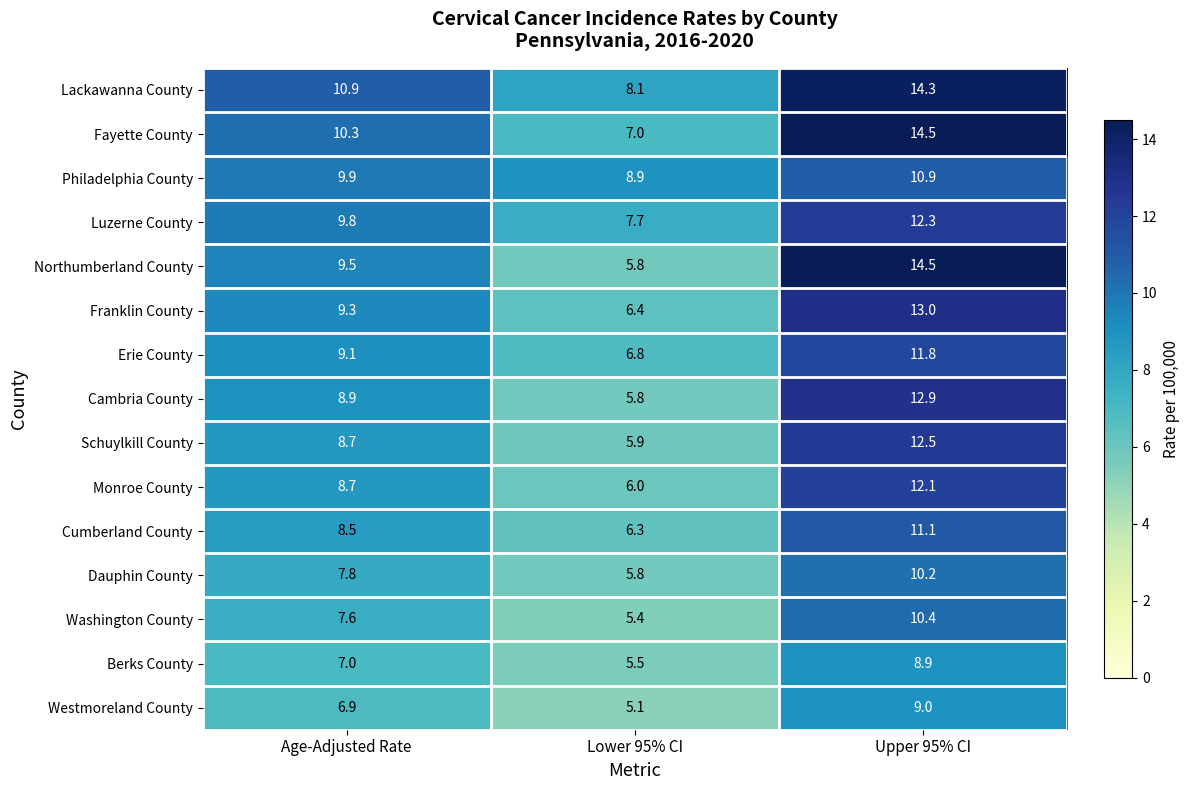

What is the maximum value shown in the chart?

14.5